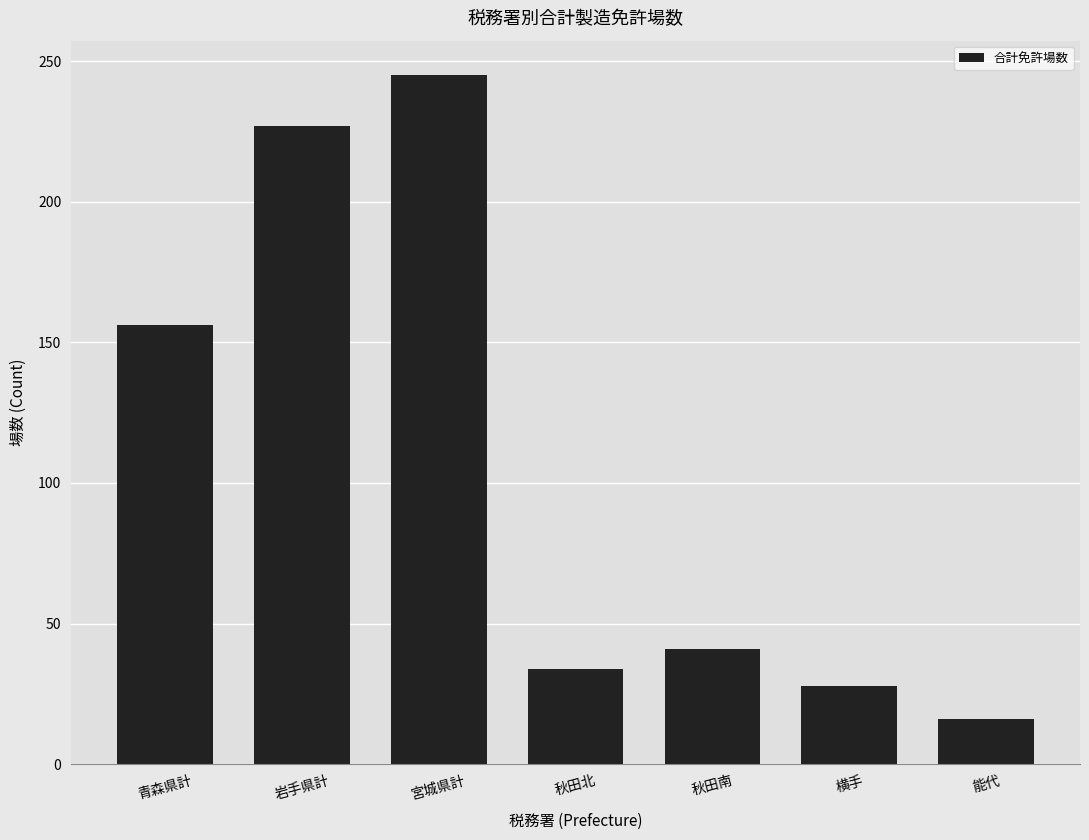

What is the label of the 3rd bar from the left?

宮城県計